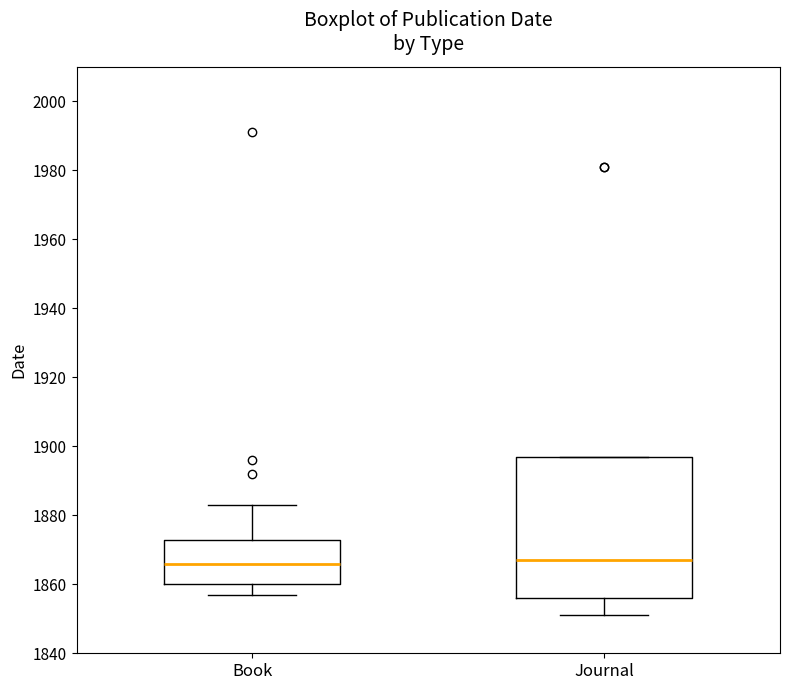

Where is the upper edge of the box for Journal on the y-axis? The values are not printed on the chart, so give them approximately, as read against the axis.

1898